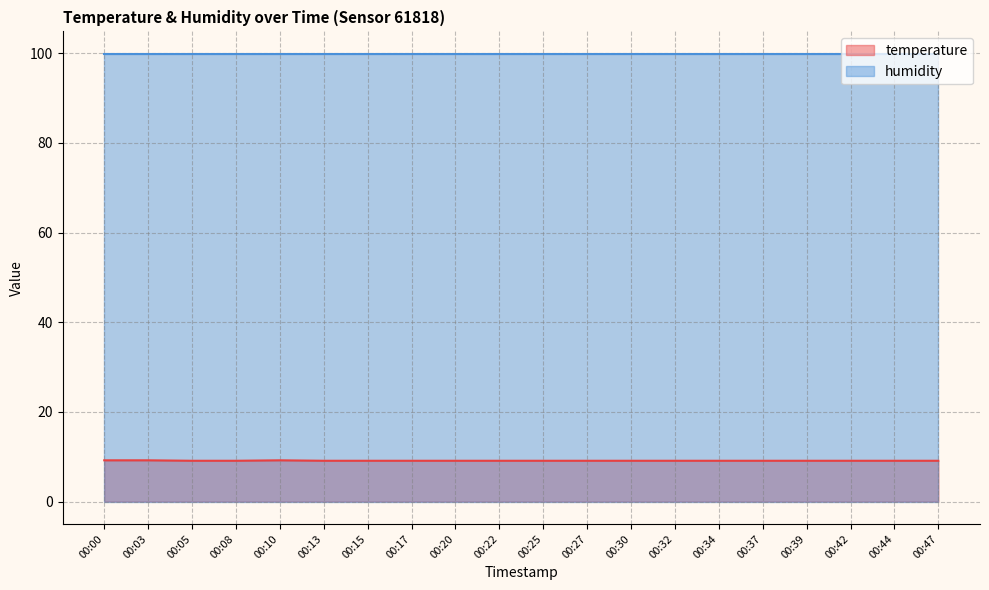

Rank the categories by value from highest to lowest.

00:00, 00:03, 00:10, 00:05, 00:08, 00:13, 00:15, 00:17, 00:20, 00:22, 00:25, 00:27, 00:30, 00:32, 00:34, 00:37, 00:39, 00:42, 00:44, 00:47